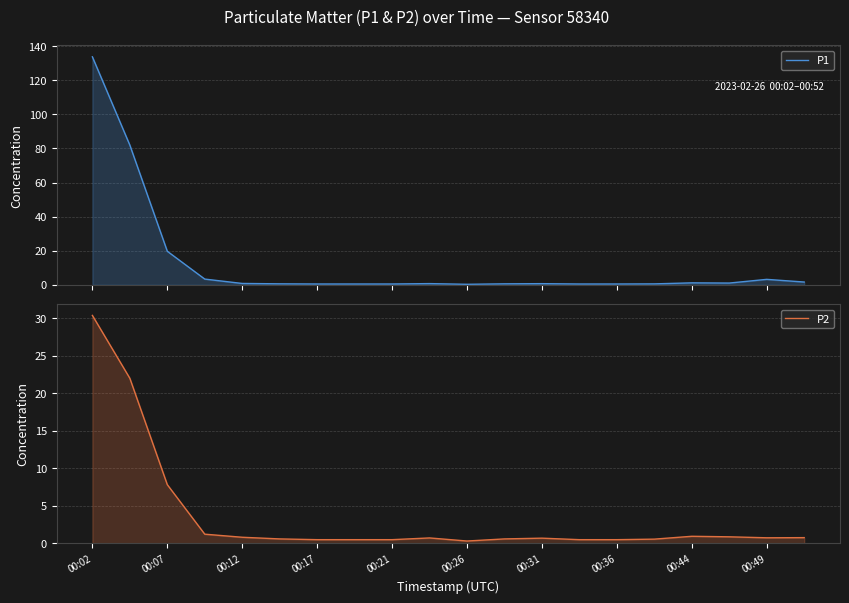

Reading left to right, extract all data points from this chart.

P1: 133.8	82.0	19.7	3.4	0.8	0.6	0.5	0.5	0.5	0.7	0.3	0.6	0.7	0.5	0.5	0.6	1.2	1.1	3.2	1.6
P2: 30.4	22.0	7.8	1.2	0.8	0.6	0.5	0.5	0.5	0.7	0.3	0.6	0.7	0.5	0.5	0.6	0.9	0.9	0.8	0.8